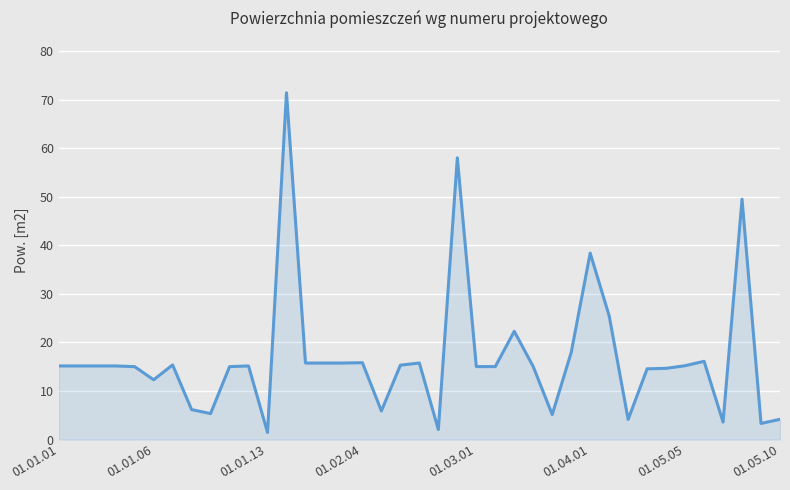

What is the greatest value displayed?

71.4